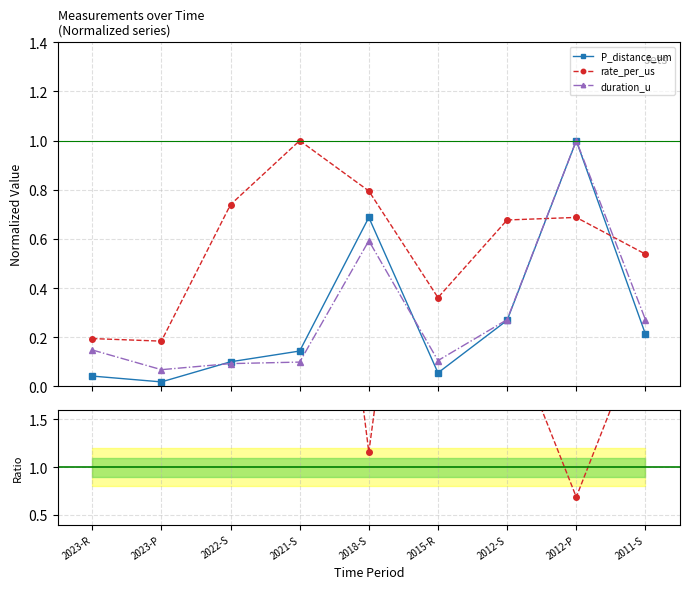

What is the sum of the duration_u values at 2018-S and 2023-P?

0.7